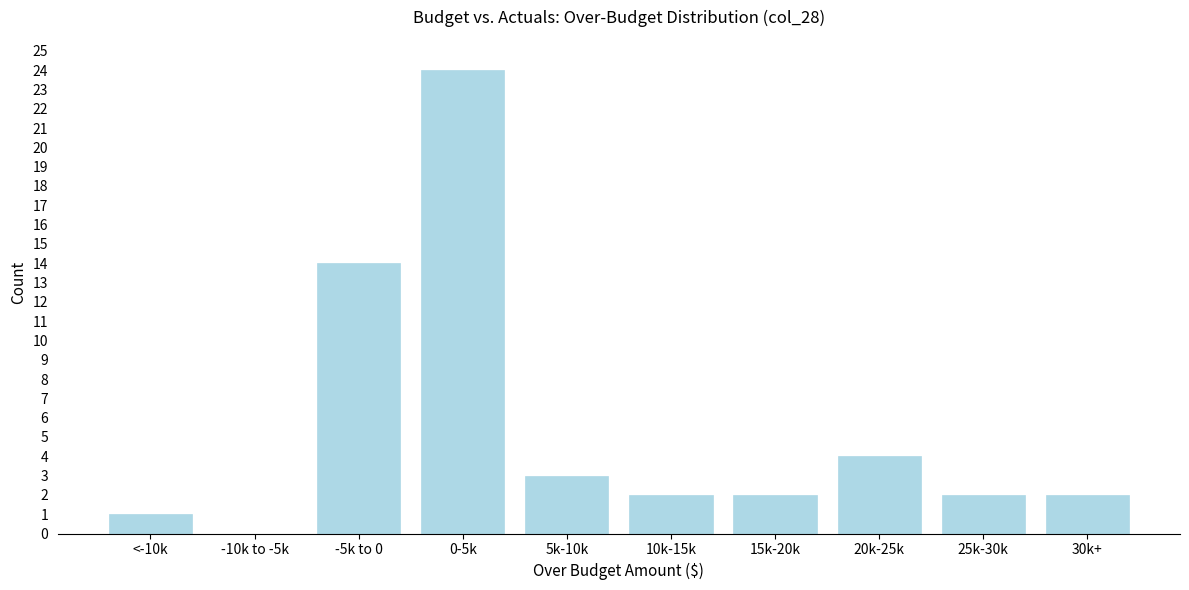

Reading left to right, transcribe all the data shown in this chart.

<-10k=1	-10k to -5k=0	-5k to 0=14	0-5k=24	5k-10k=3	10k-15k=2	15k-20k=2	20k-25k=4	25k-30k=2	30k+=2